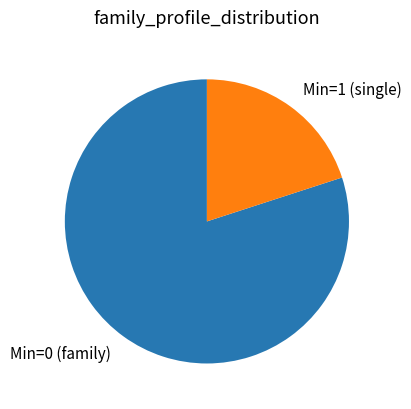

Which category accounts for the majority?

Min=0 (family)